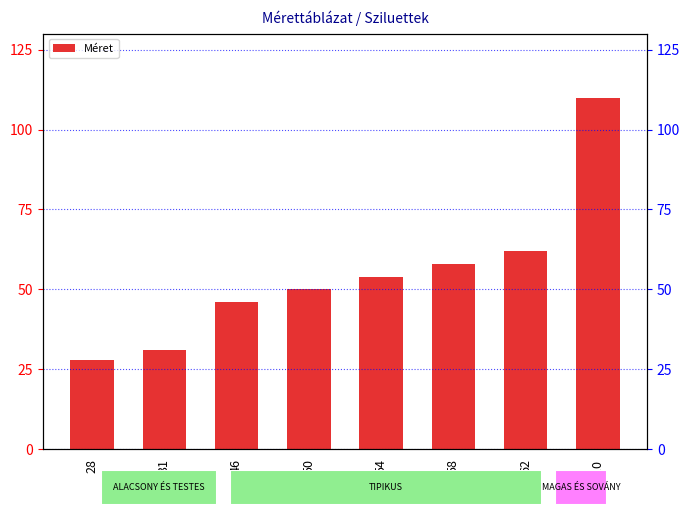

Reading right to left, extract all data points from this chart.

110=110	62=62	58=58	54=54	50=50	46=46	31=31	28=28